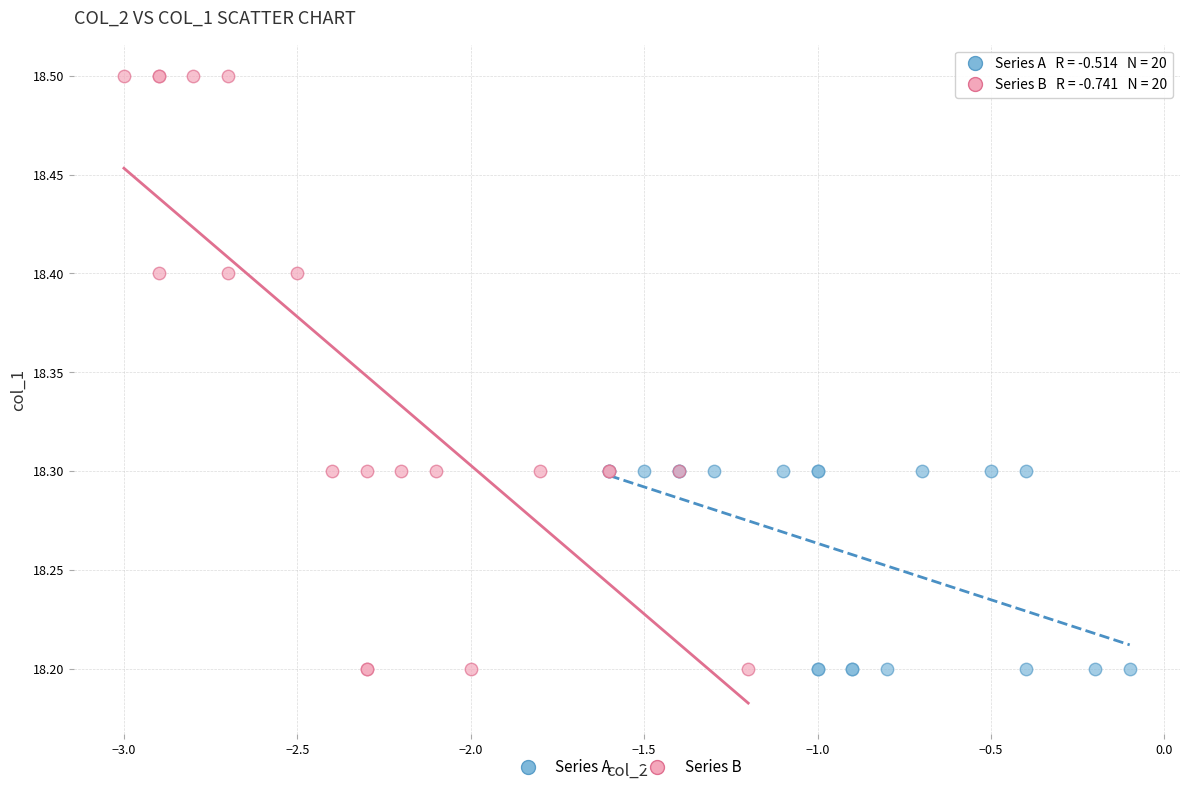

Which series has the widest spread of Y values?

Series B